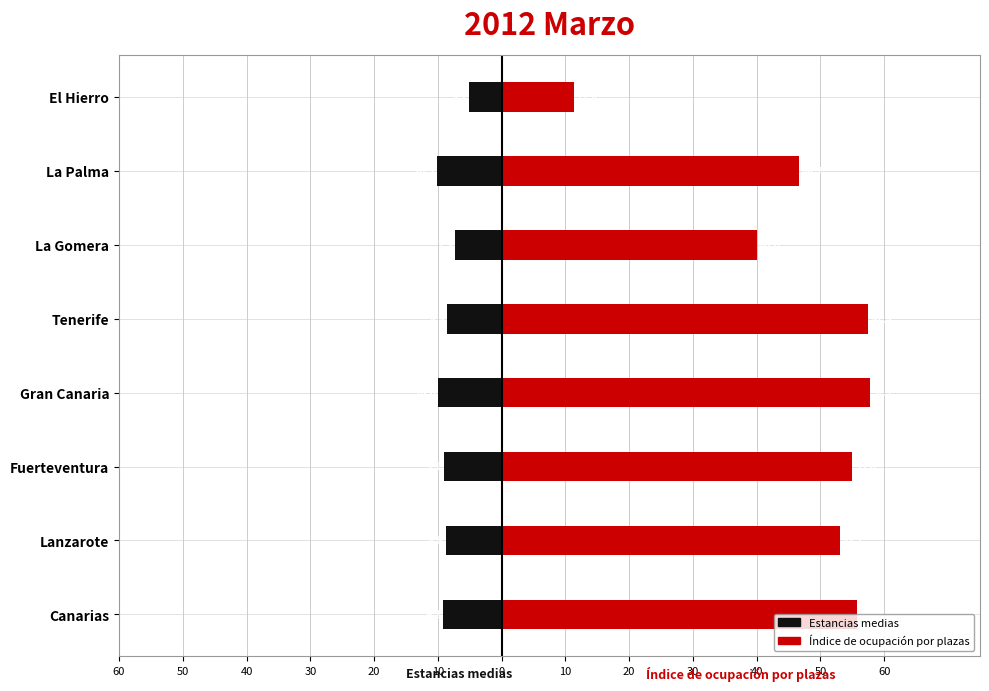

The value of Índice de ocupación por plazas at La Palma is 46.7. True or false?

True